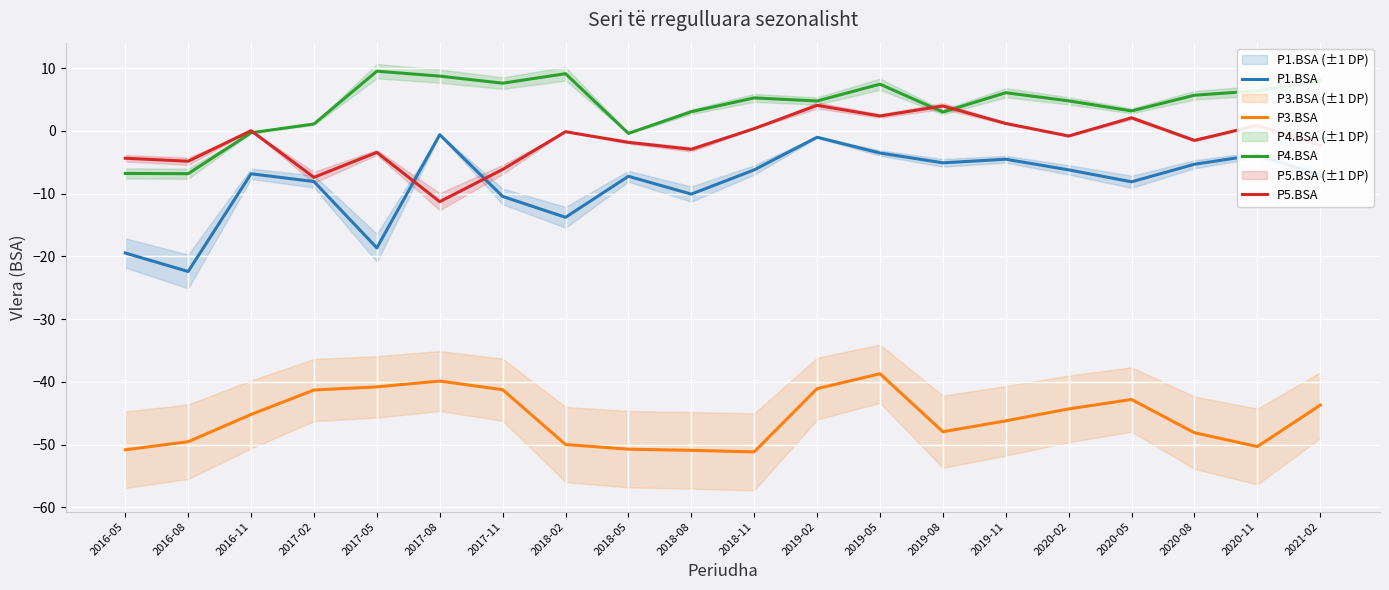

Where does the P4.BSA series first go above 5?

2017-05